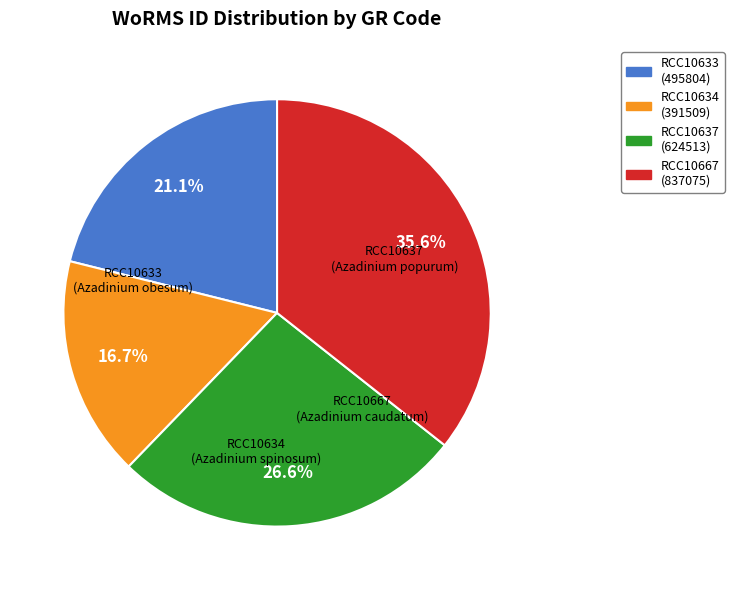

What percentage is the RCC10633 slice, to the nearest percent?

21%